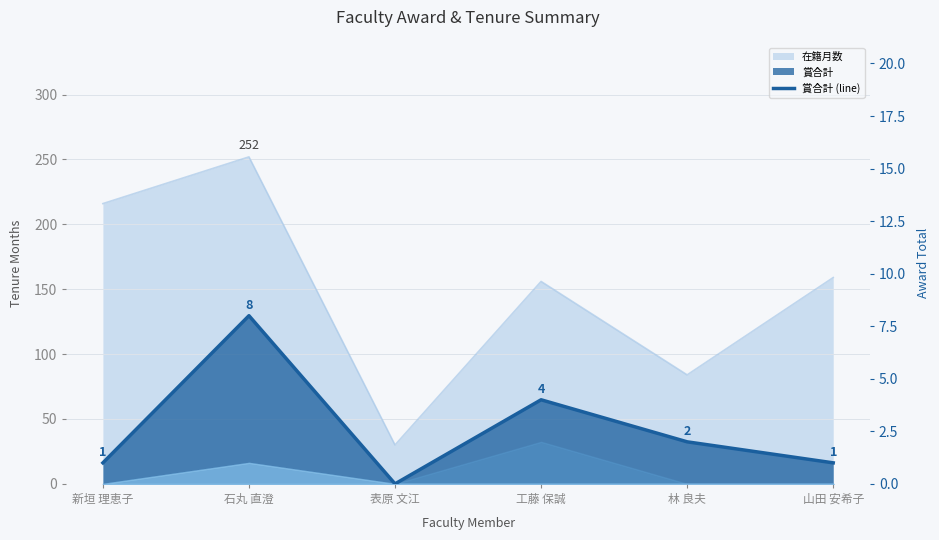

Where is the first local minimum?

表原 文江